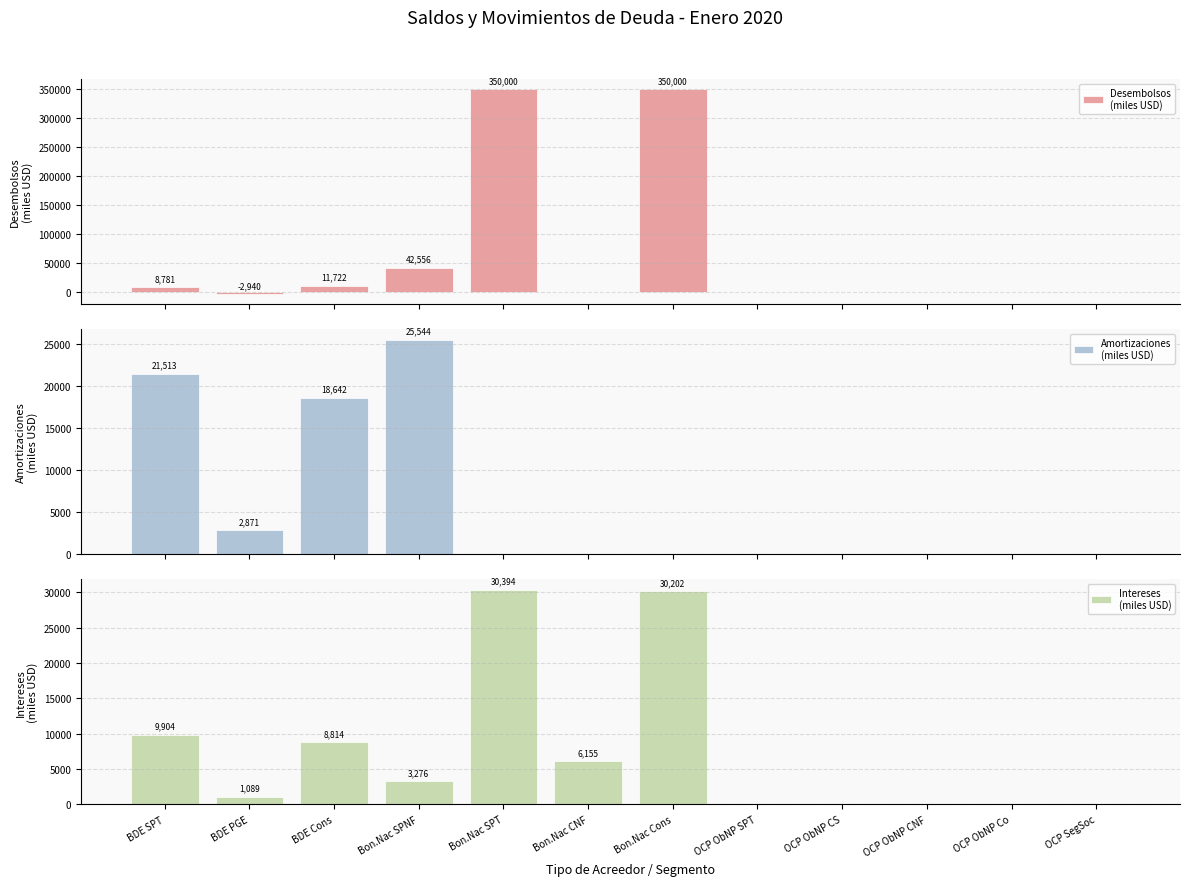

What is the total value across all series at BDE SPT?

40198.4